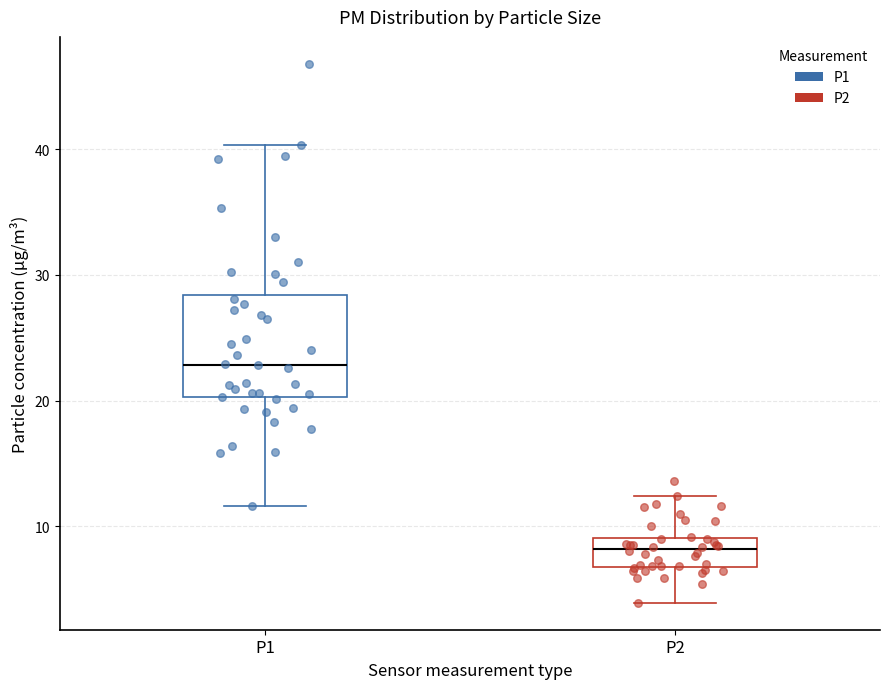

Which box's median line is the lowest?

P2